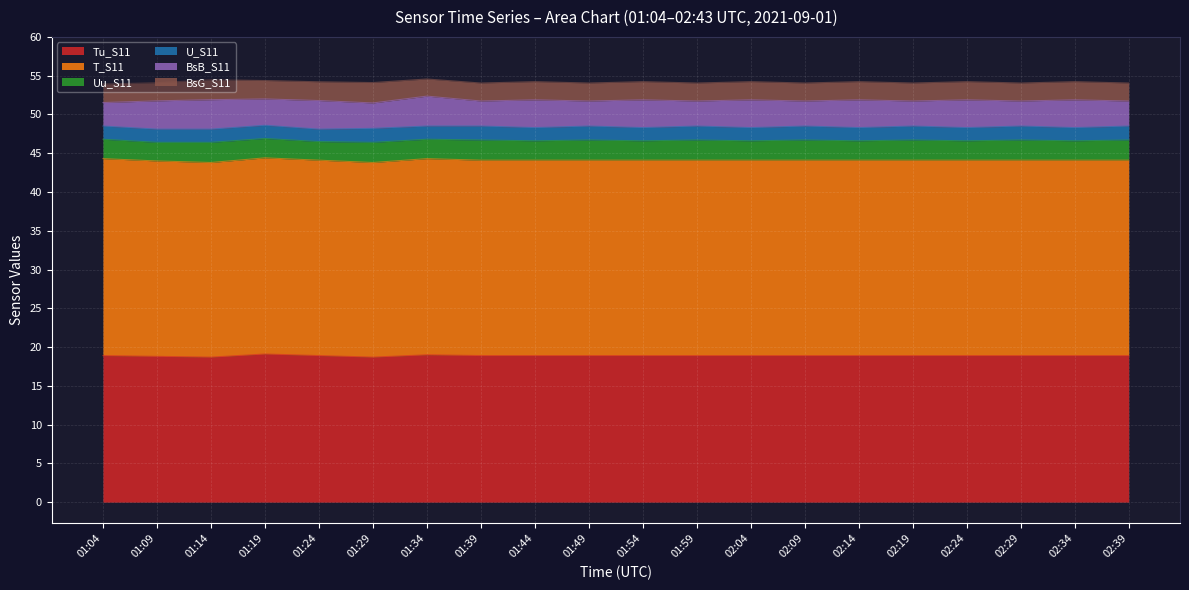

What is the average value of the BsG_S11 series?

2.4